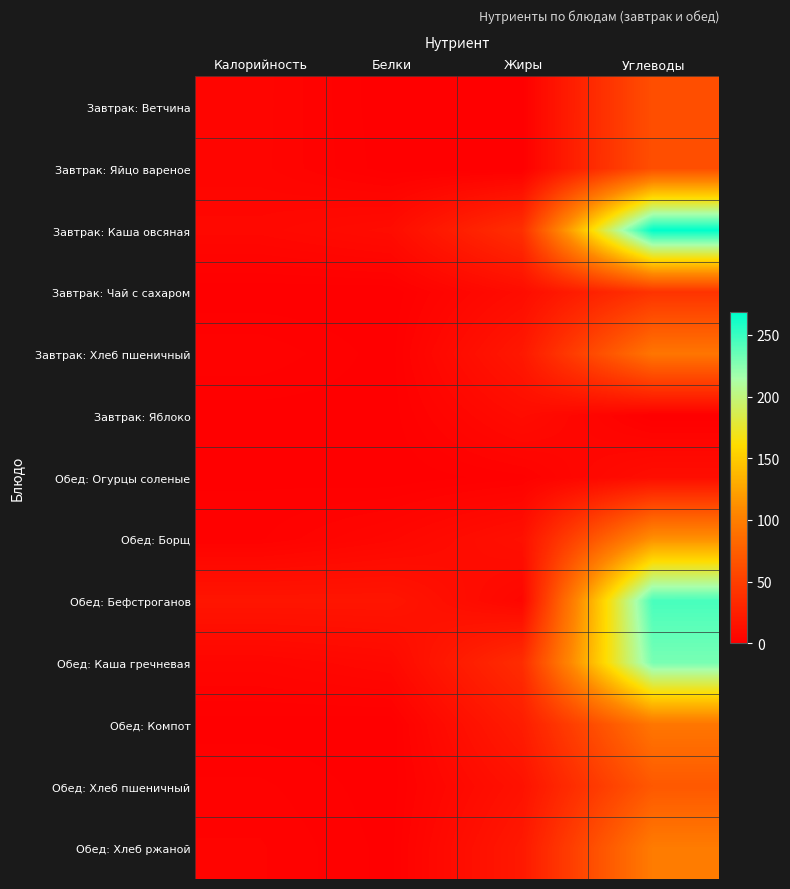

Reading left to right, list all the values displayed in this chart.

Завтрак: Ветчина: Калорийность=4.7	Белки=0.0	Жиры=0.0	Углеводы=62.5
Завтрак: Яйцо вареное: Калорийность=4.6	Белки=0.3	Жиры=0.0	Углеводы=62.8
Завтрак: Каша овсяная: Калорийность=6.8	Белки=10.0	Жиры=37.8	Углеводы=268.5
Завтрак: Чай с сахаром: Калорийность=0.1	Белки=0.0	Жиры=10.2	Углеводы=40.9
Завтрак: Хлеб пшеничный: Калорийность=3.0	Белки=0.4	Жиры=19.3	Углеводы=93.0
Завтрак: Яблоко: Калорийность=0.4	Белки=0.4	Жиры=9.8	Углеводы=0.0
Обед: Огурцы соленые: Калорийность=0.8	Белки=0.1	Жиры=1.7	Углеводы=11.1
Обед: Борщ: Калорийность=1.9	Белки=5.9	Жиры=13.1	Углеводы=113.2
Обед: Бефстроганов: Калорийность=17.2	Белки=17.1	Жиры=5.6	Углеводы=245.3
Обед: Каша гречневая: Калорийность=4.8	Белки=7.6	Жиры=35.6	Углеводы=230.0
Обед: Компот: Калорийность=0.4	Белки=0.0	Жиры=22.9	Углеводы=93.5
Обед: Хлеб пшеничный: Калорийность=2.4	Белки=0.3	Жиры=14.5	Углеводы=70.1
Обед: Хлеб ржаной: Калорийность=3.3	Белки=0.6	Жиры=19.8	Углеводы=97.9